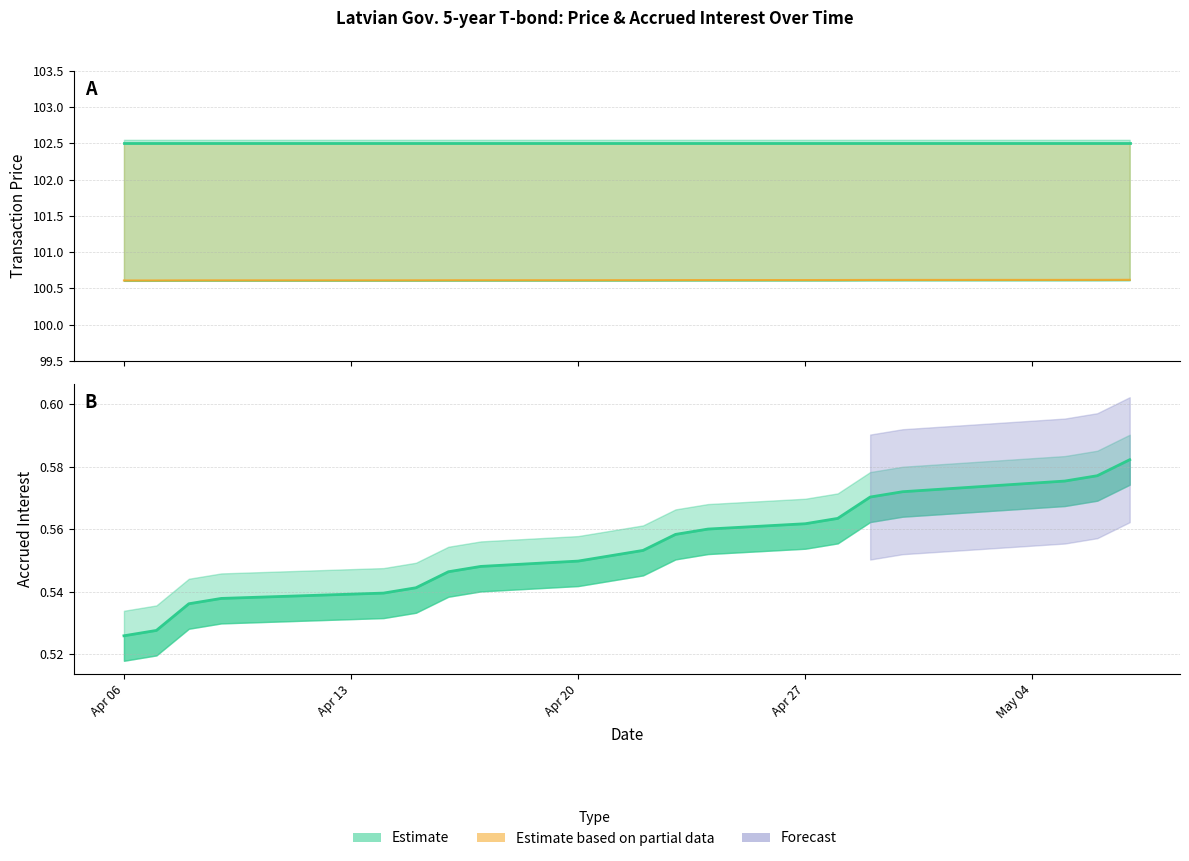

Count the number of categories in the chart.

20